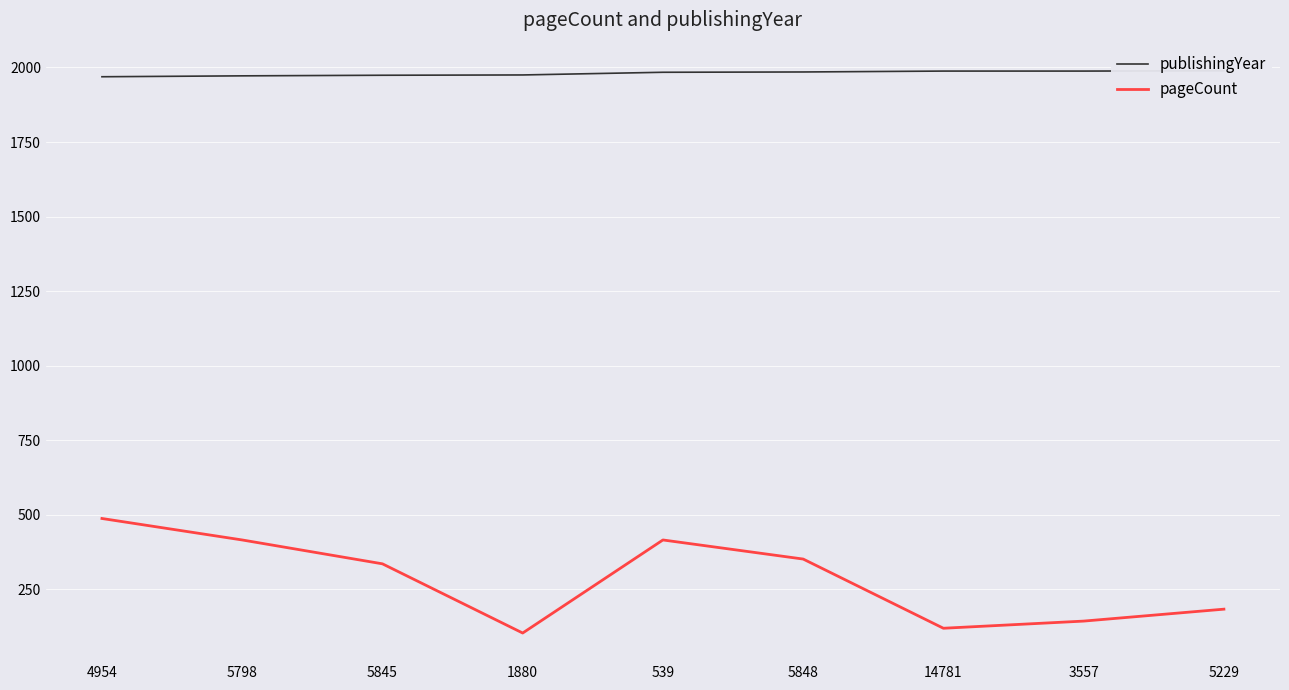

True or false: publishingYear has more than 1 interior local peaks.

False